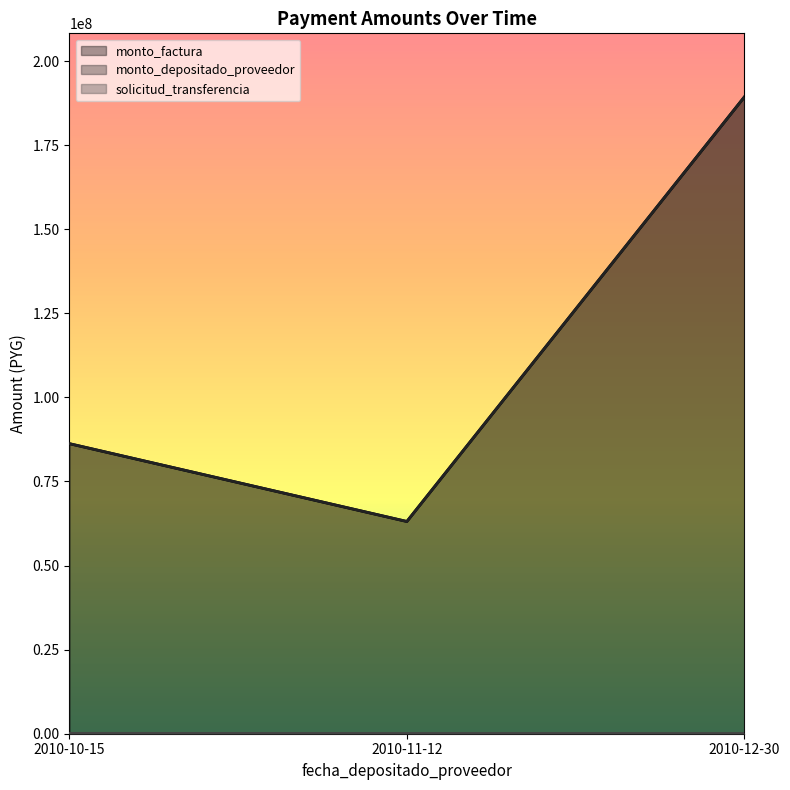

What is the lowest value of the monto_factura series?

63102375